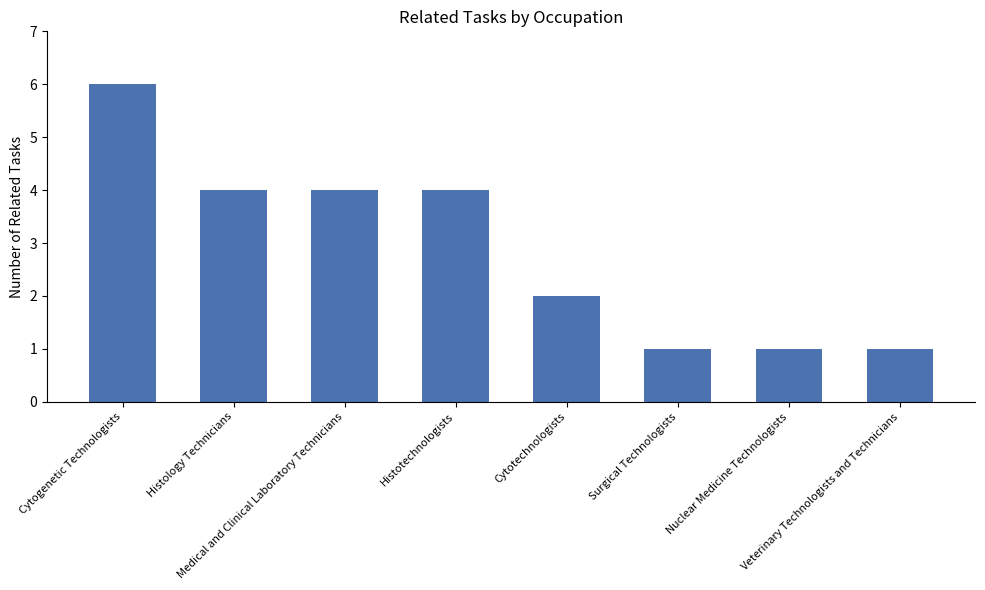

What is the label of the 4th bar from the right?

Cytotechnologists